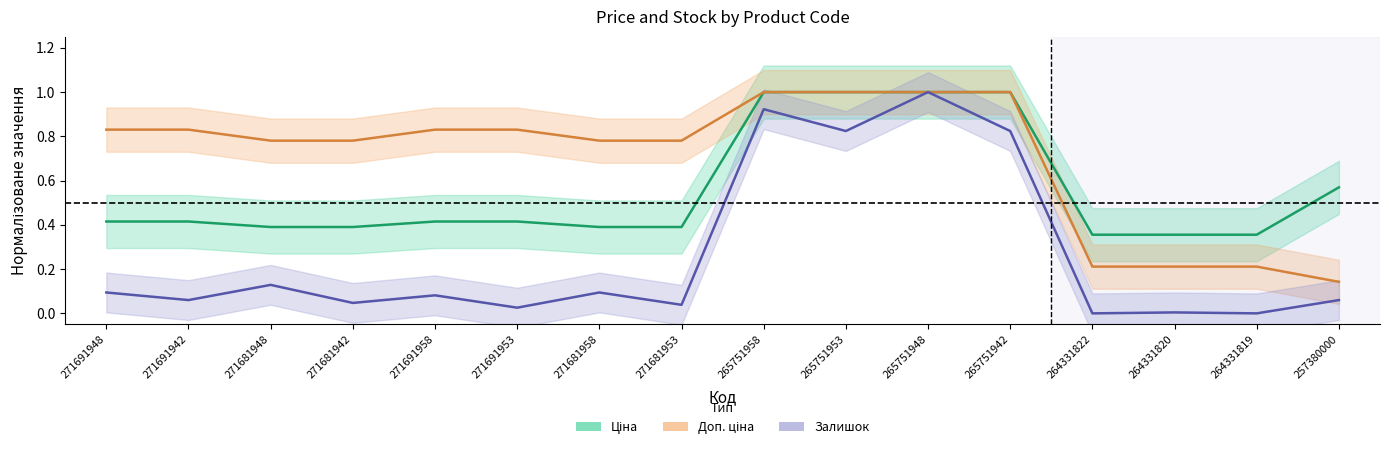

At how many categories does at least one series exceed 0?

16